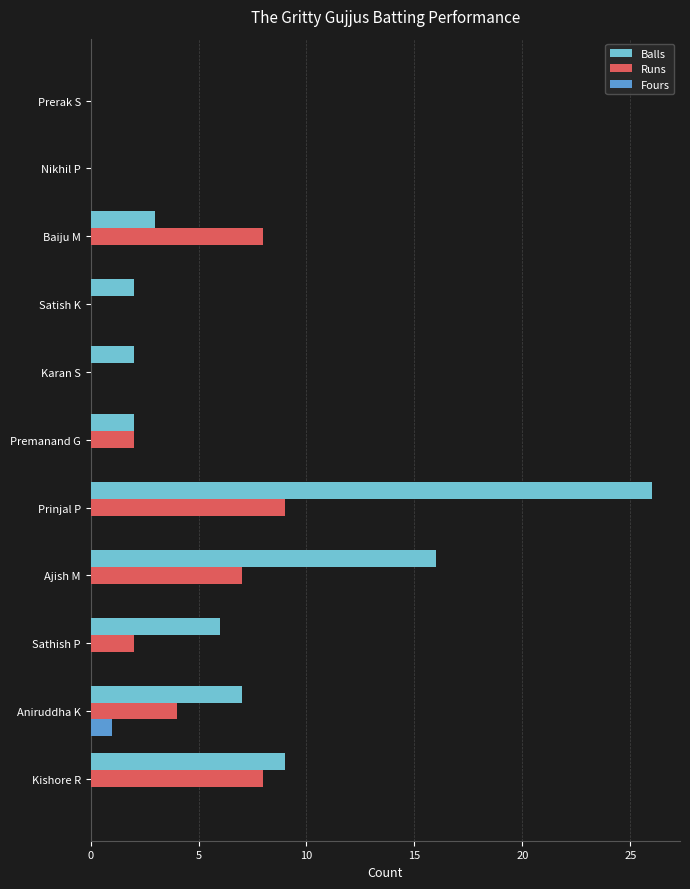

At which category does the chart reach its peak across all series?

Prinjal P